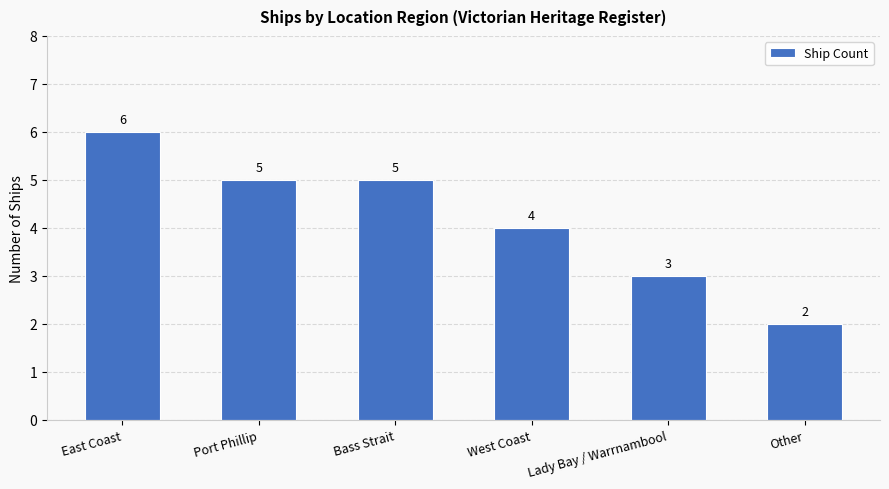

Count the values in the range 3 to 5.

4